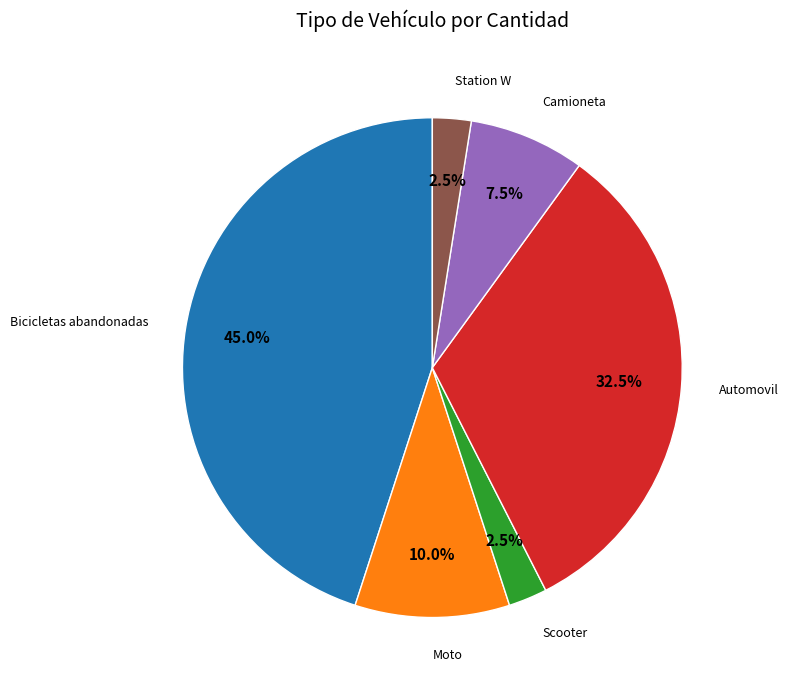

Is there any slice that represents more than half of the pie?

No